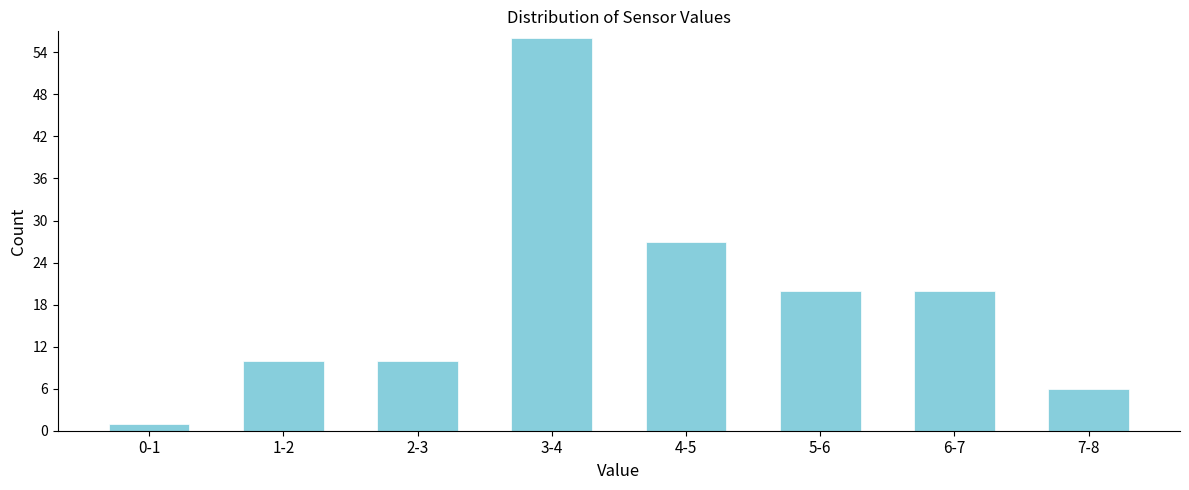

Reading left to right, what are all the values shown in this chart?

1	10	10	56	27	20	20	6